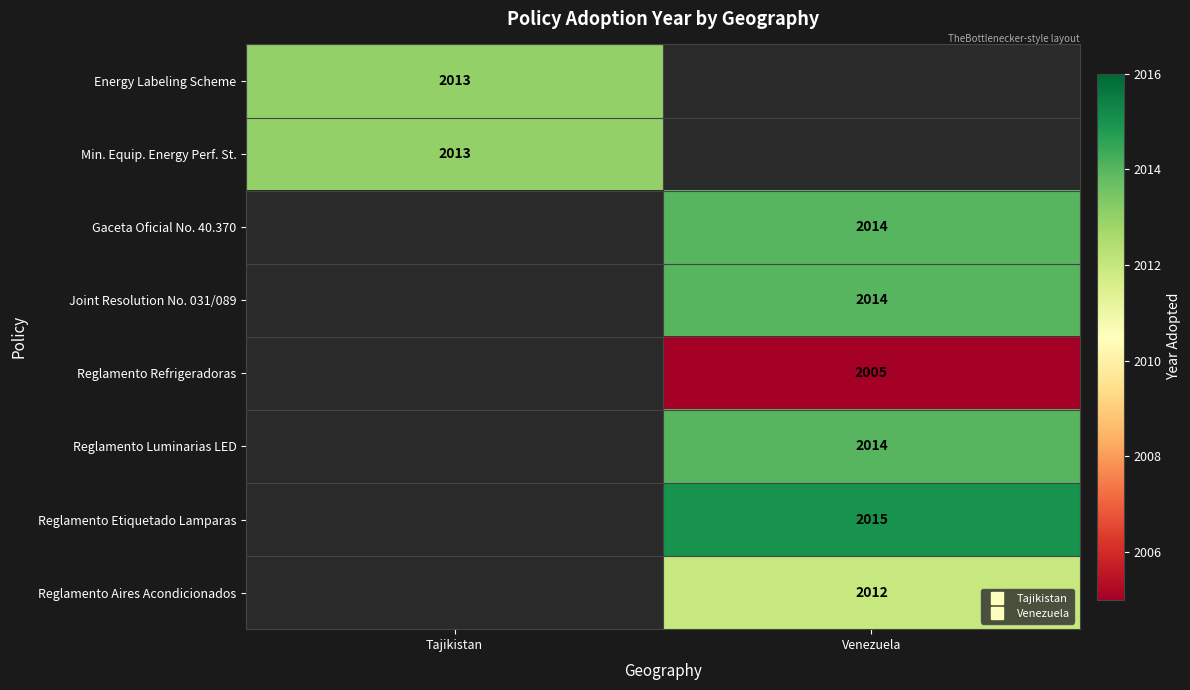

Count the number of data series in this chart.

8